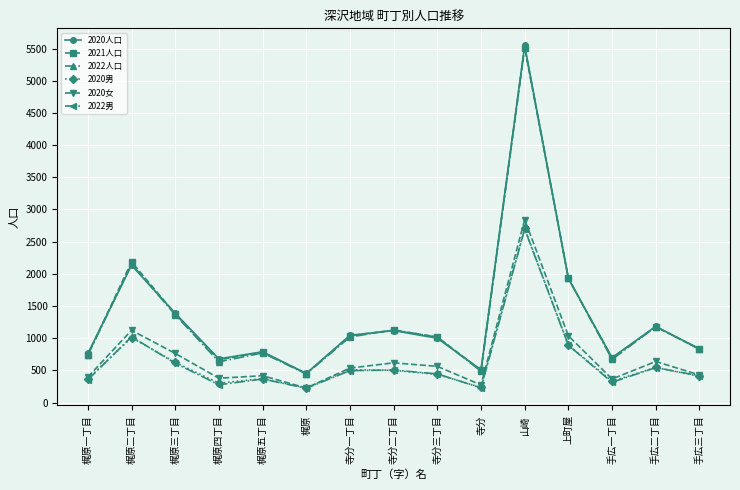

What is the sum of all 2020人口 values?

20066